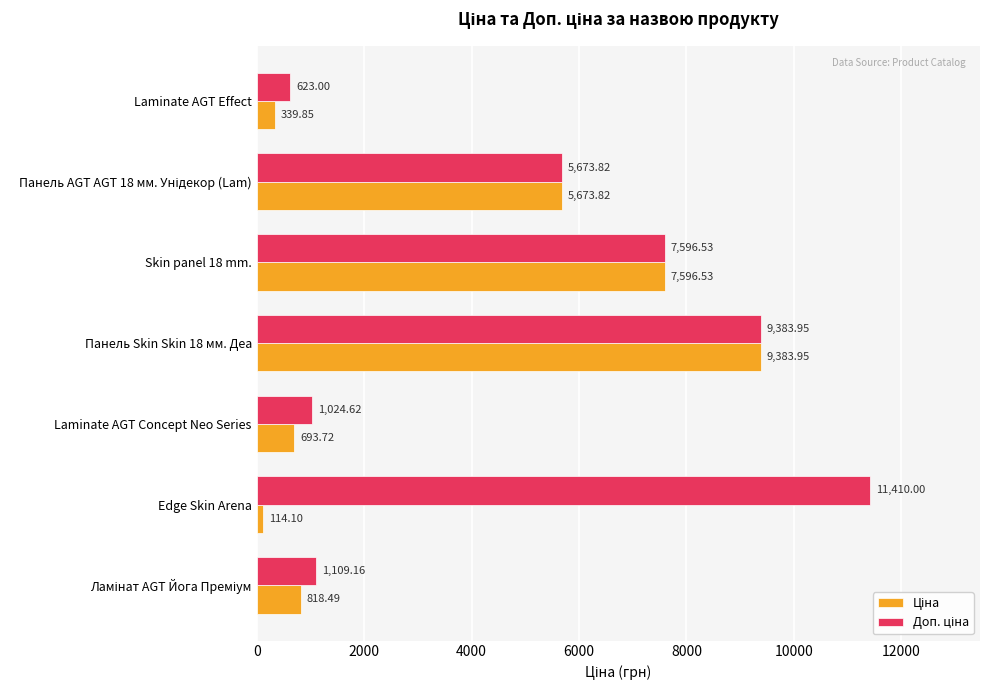

Which label corresponds to the smallest value in the chart?

Edge Skin Arena